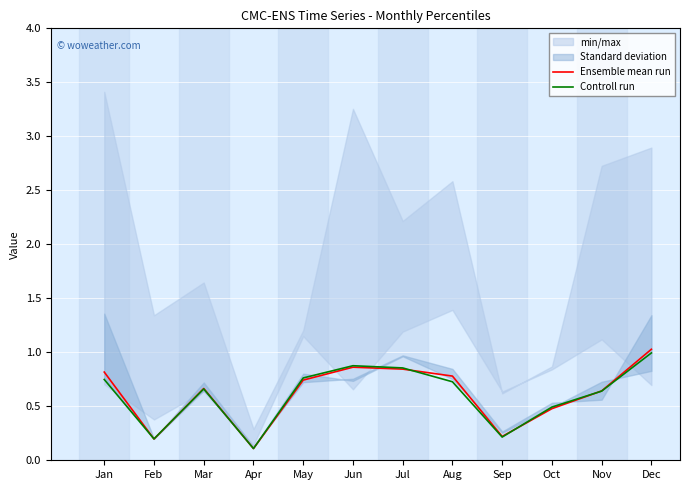

True or false: Controll run has a value of 0.2 at Oct.

False